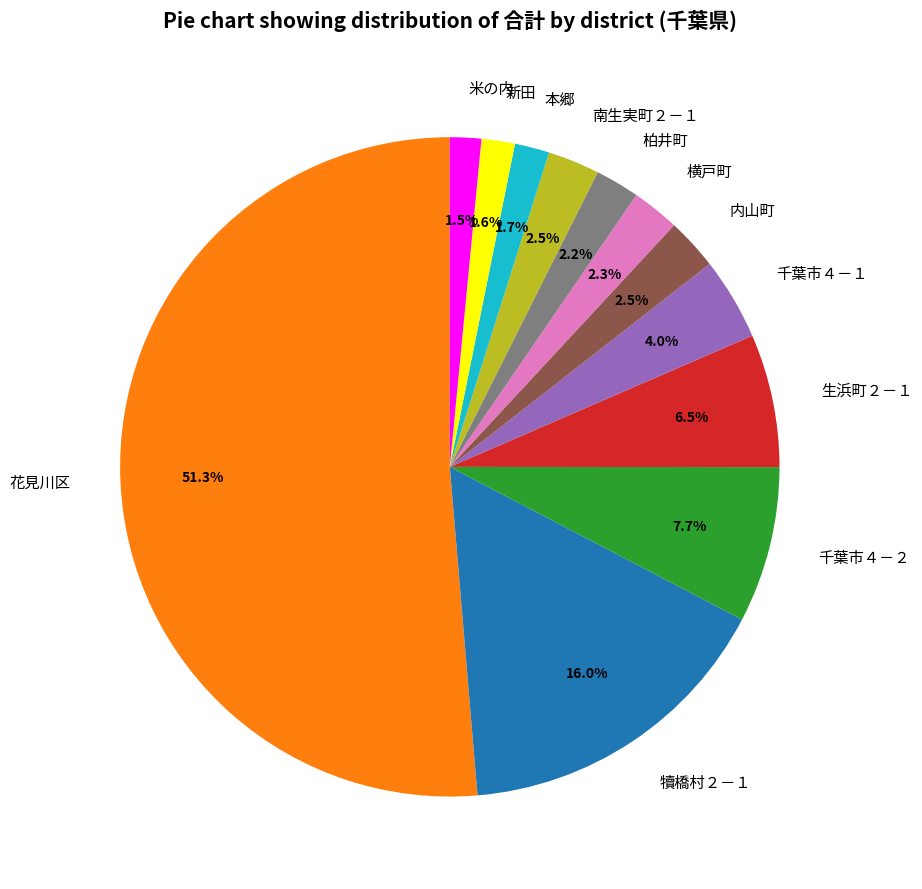

What is the majority slice?

花見川区